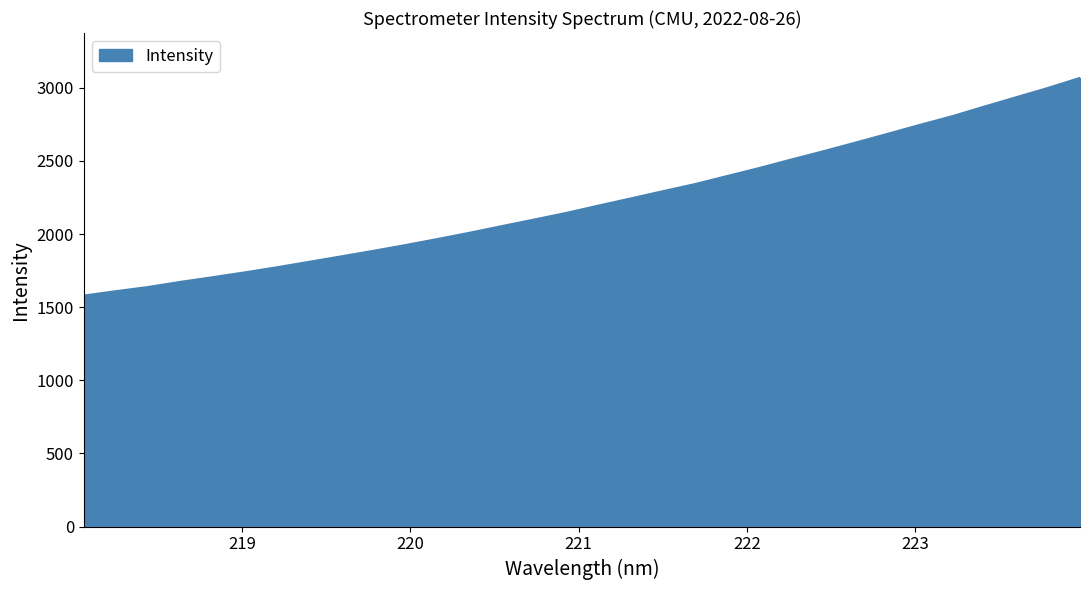

What is the smallest value displayed?

1579.3